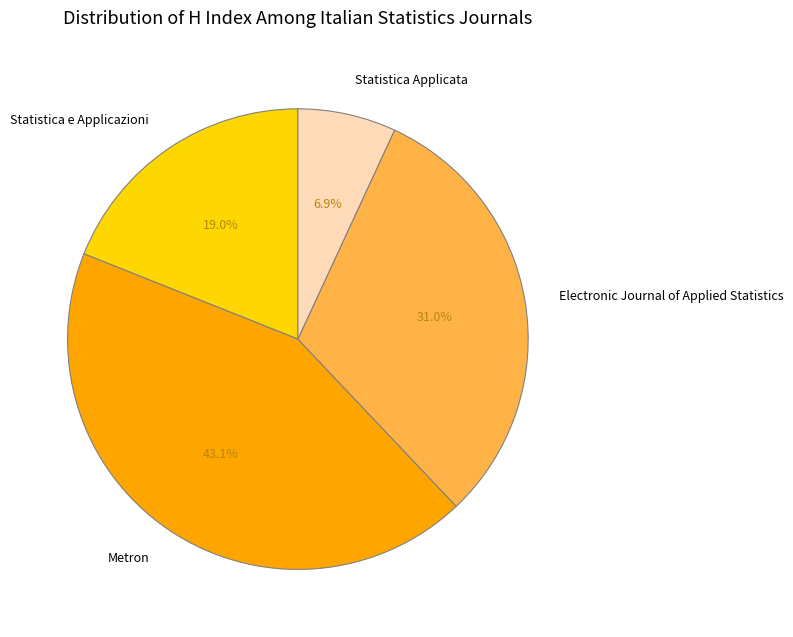

Does Statistica Applicata account for over 50% of the chart?

No